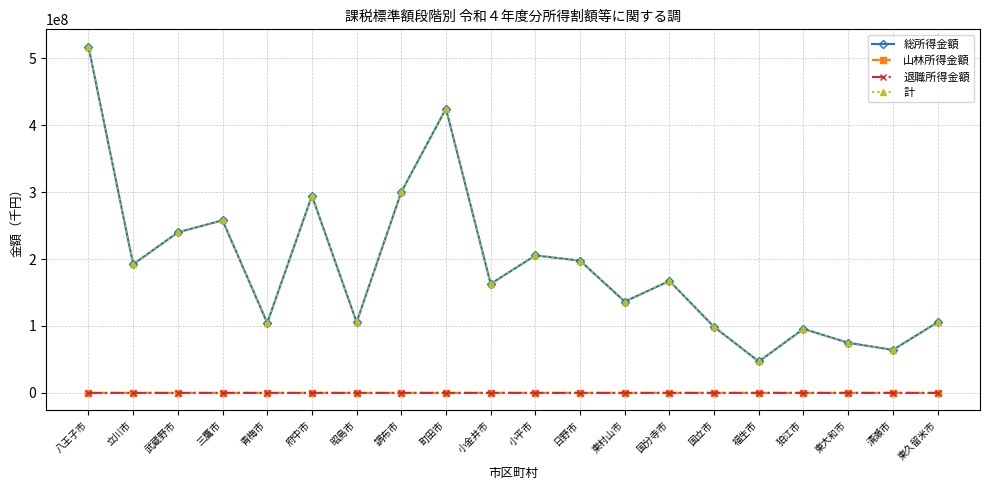

True or false: 山林所得金額 and 計 cross at least once.

False